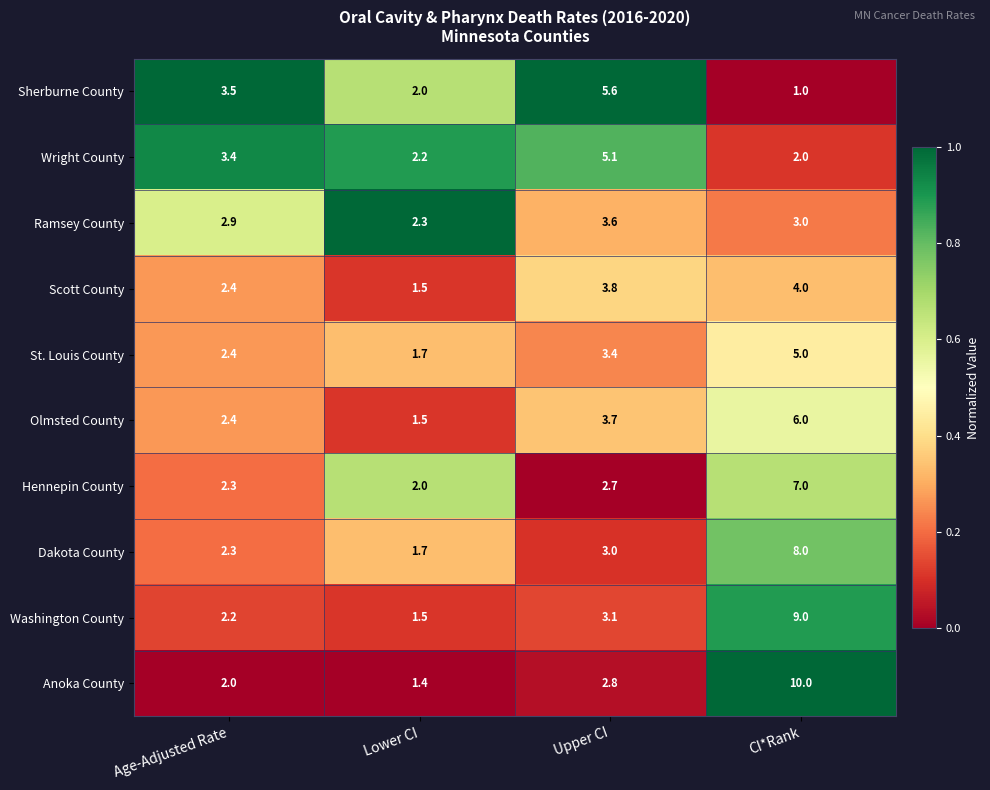

What value does the Olmsted County series have at CI*Rank?

6.0